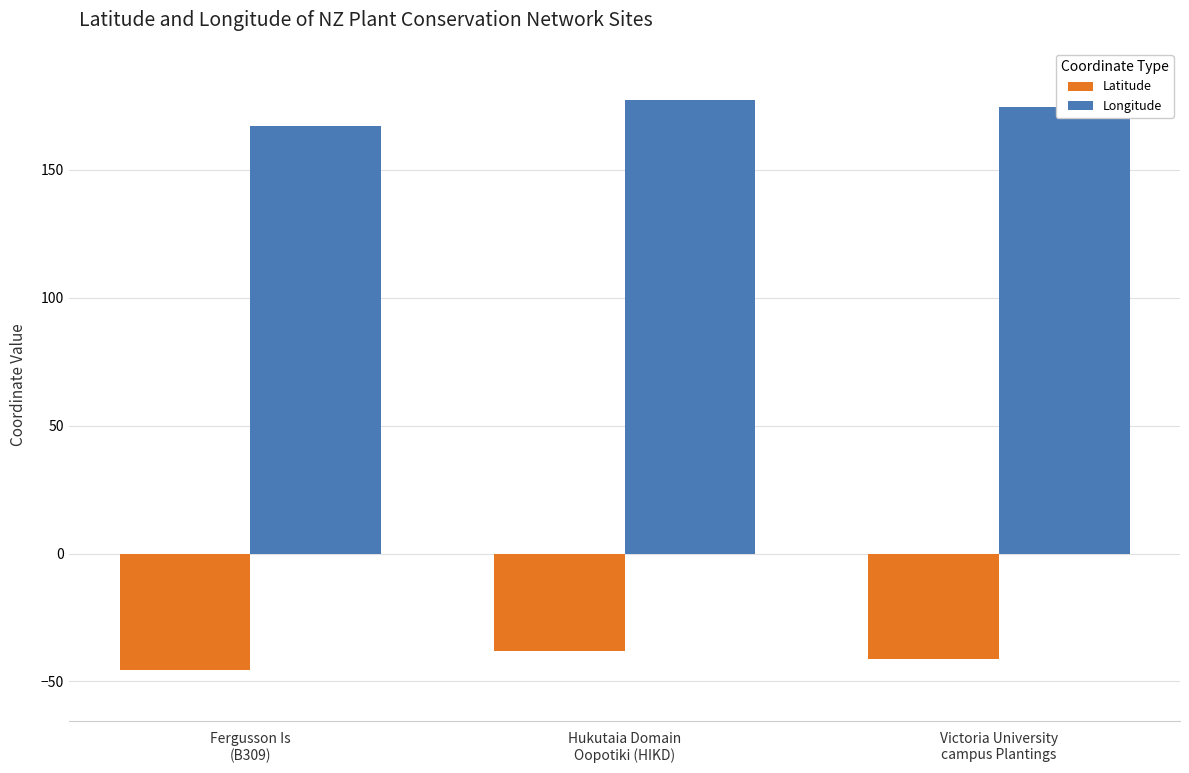

At which category is the sum across all series the highest?

Hukutaia Domain
Oopotiki (HIKD)